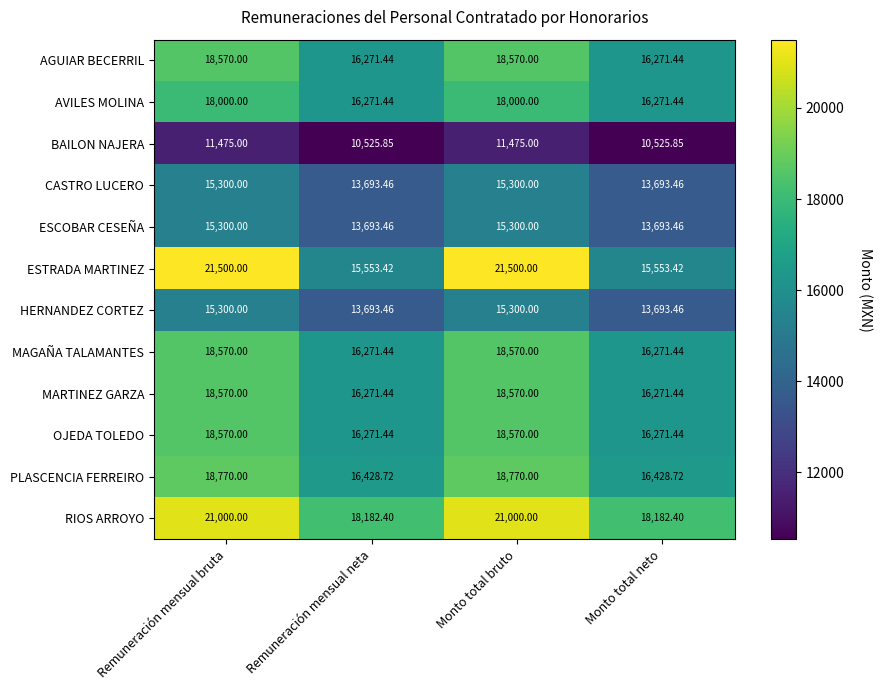

Is the value of AVILES MOLINA at Monto total neto greater than the value of OJEDA TOLEDO at Monto total bruto?

No